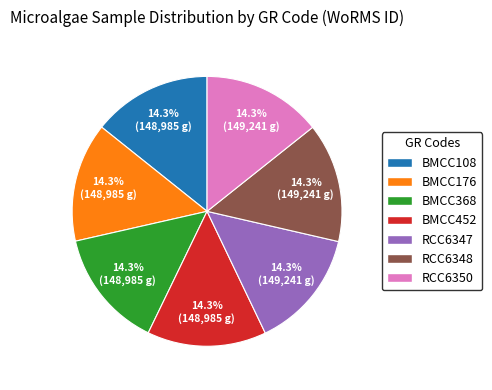

To the nearest percent, what percentage of the pie is BMCC368?

14%